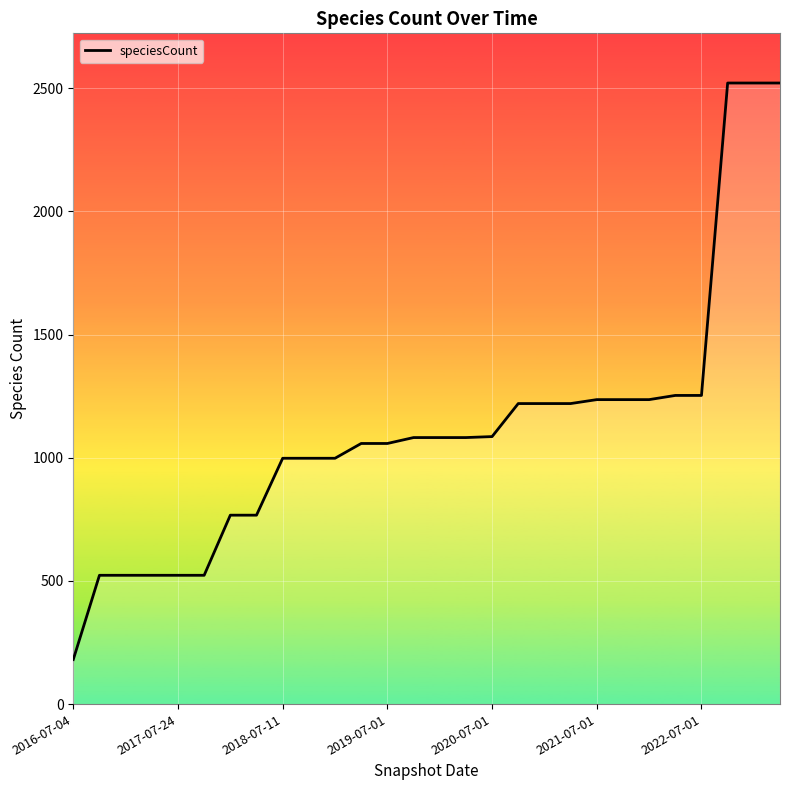

What is the smallest value displayed?

181